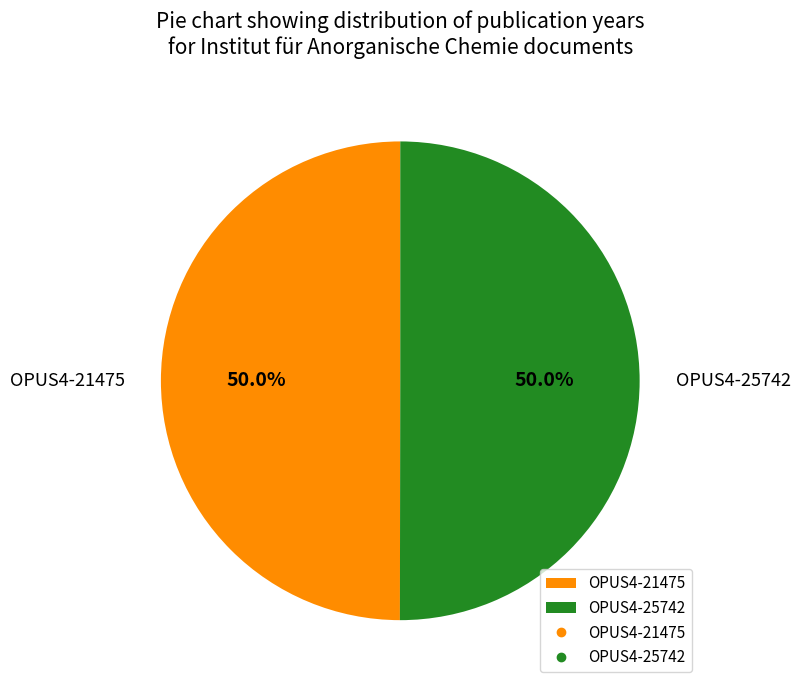

Combined, do OPUS4-25742 and OPUS4-21475 account for over 50%?

Yes